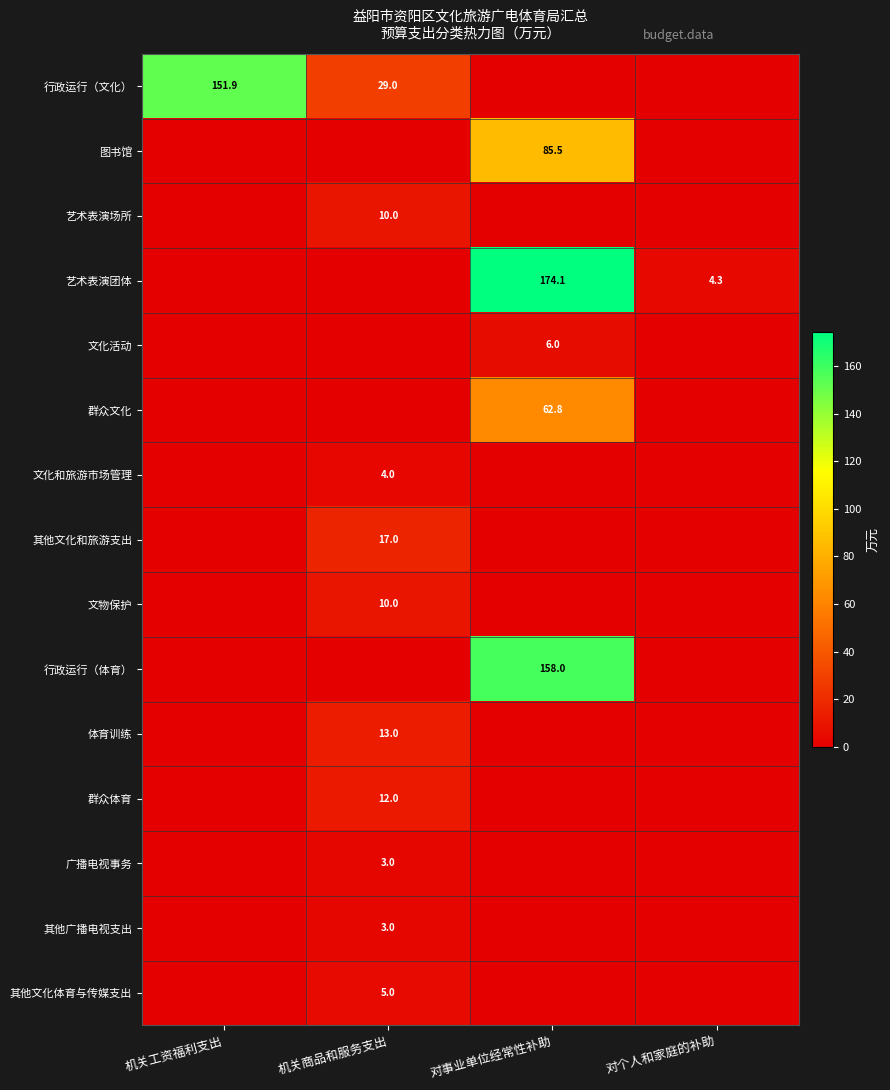

Is it true that 文化和旅游市场管理 equals 4.0 at 机关商品和服务支出?

True